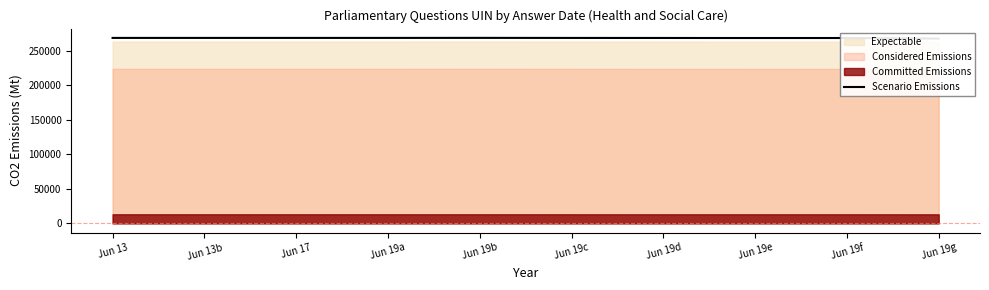

How many data points are less than 268443?

5